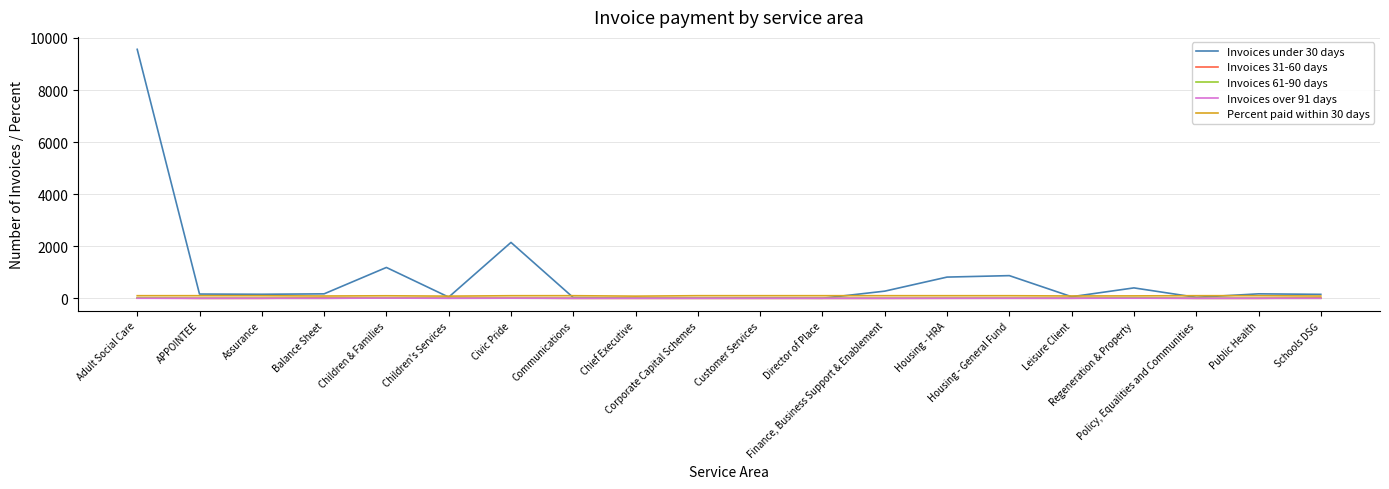

What is the maximum value shown in the chart?

9564.0